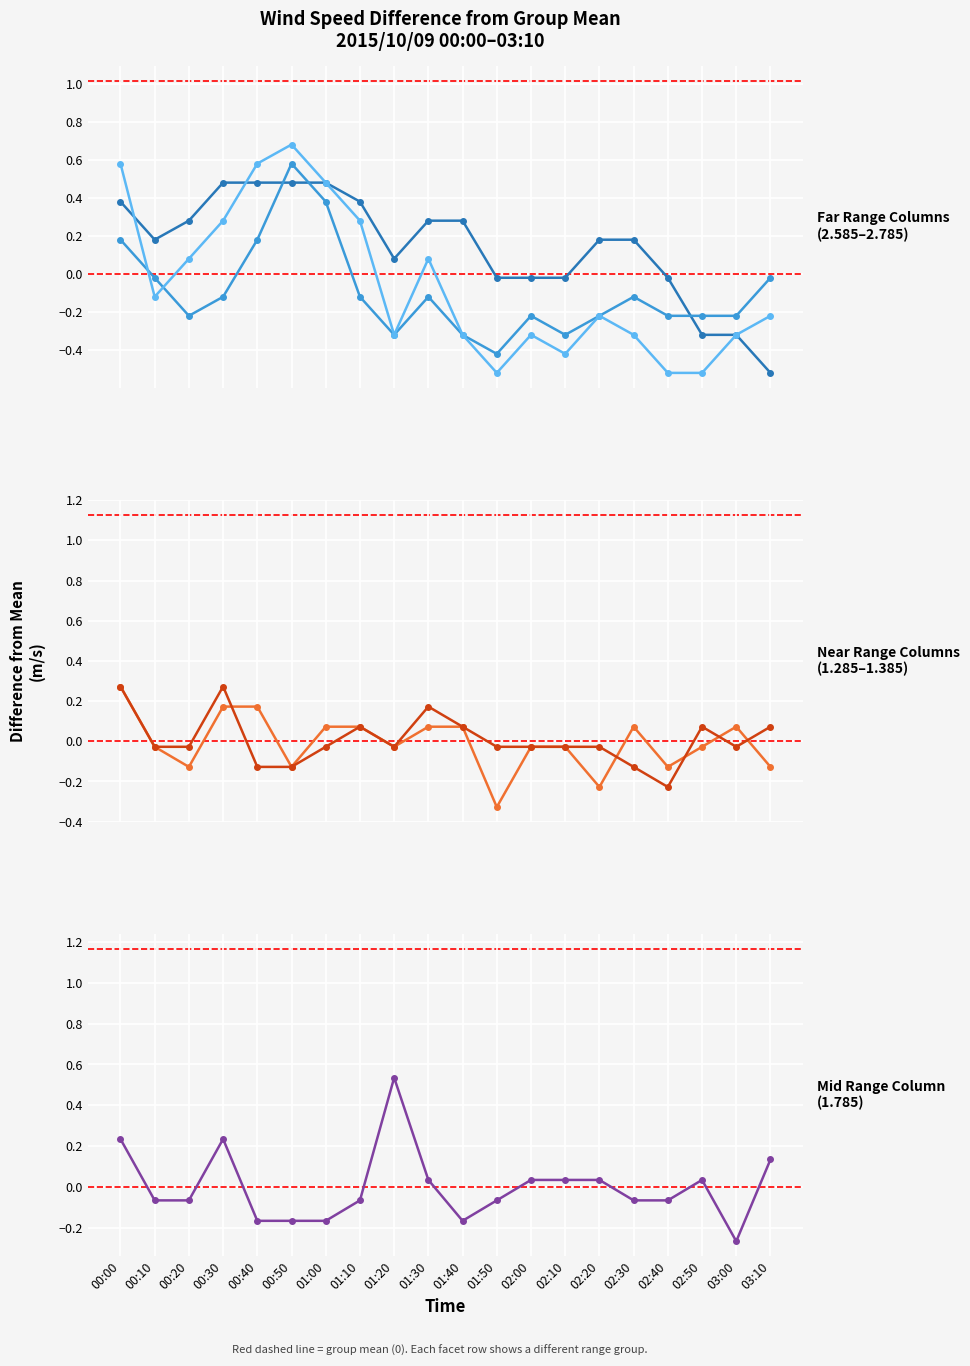

At which label does col_8 (range 1.285) reach its peak?

00:00